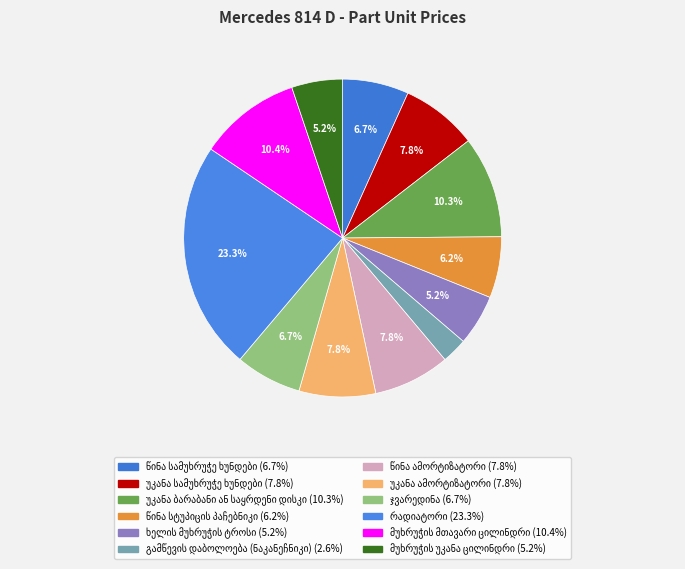

Rank the categories by value from highest to lowest.

რადიატორი, მუხრუჭის მთავარი ცილინდრი, უკანა ბარაბანი ან საყრდენი დისკი, უკანა სამუხრუჭე ხუნდები, წინა ამორტიზატორი, უკანა ამორტიზატორი, წინა სამუხრუჭე ხუნდები, ჯვარედინა, წინა სტუპიცის პაჩებნიკი, ხელის მუხრუჭის ტროსი, მუხრუჭის უკანა ცილინდრი, გამწევის დაბოლოება (ნაკანეჩნიკი)